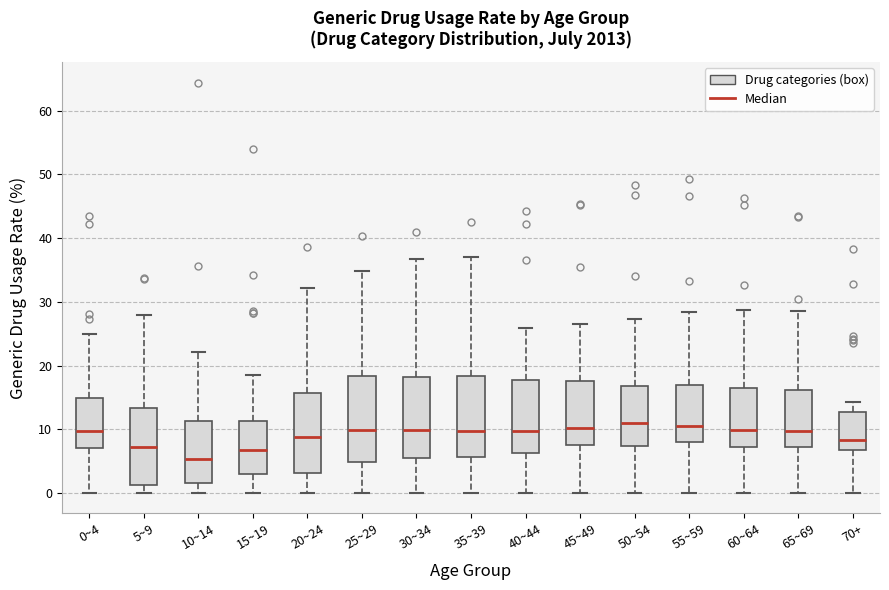

Where is the upper edge of the box for 40~44 on the y-axis? The values are not printed on the chart, so give them approximately, as read against the axis.

18